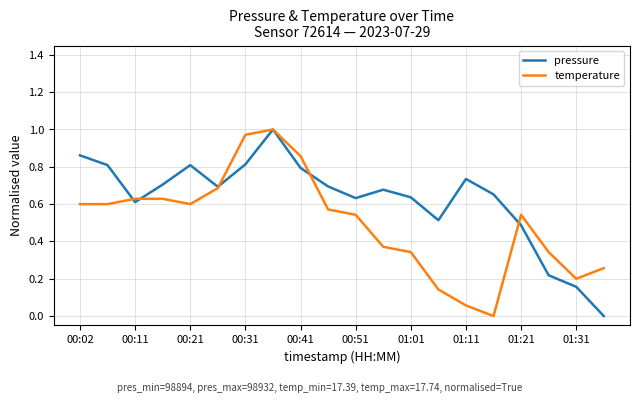

Which series has the largest total across all categories?

pressure